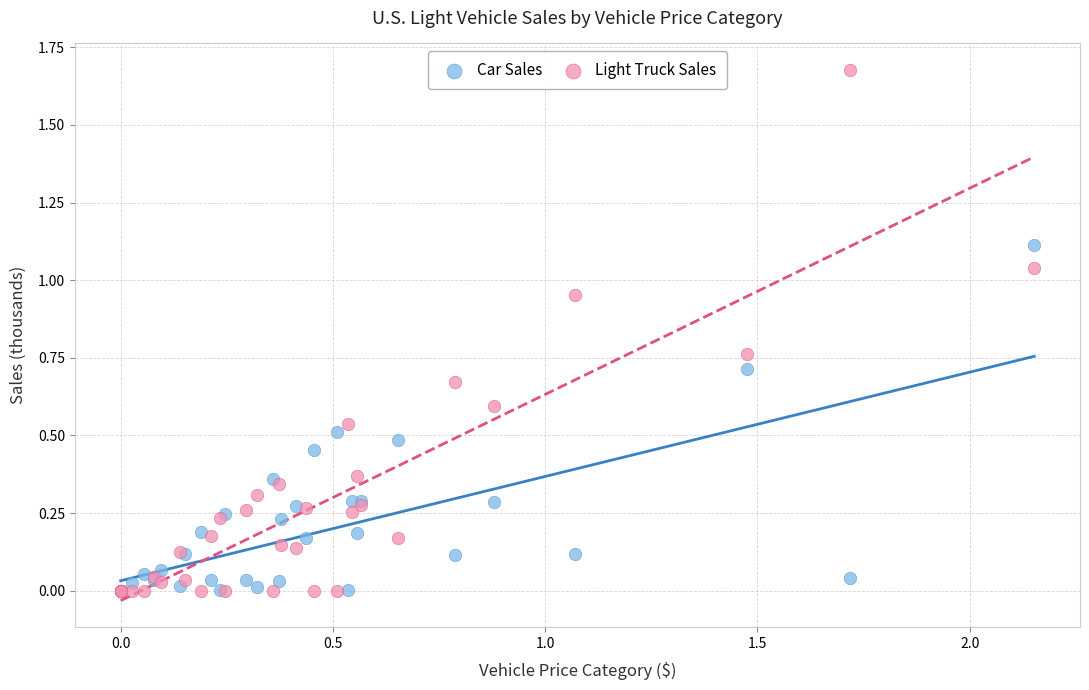

What are all the series names shown in the legend?

Car Sales, Light Truck Sales